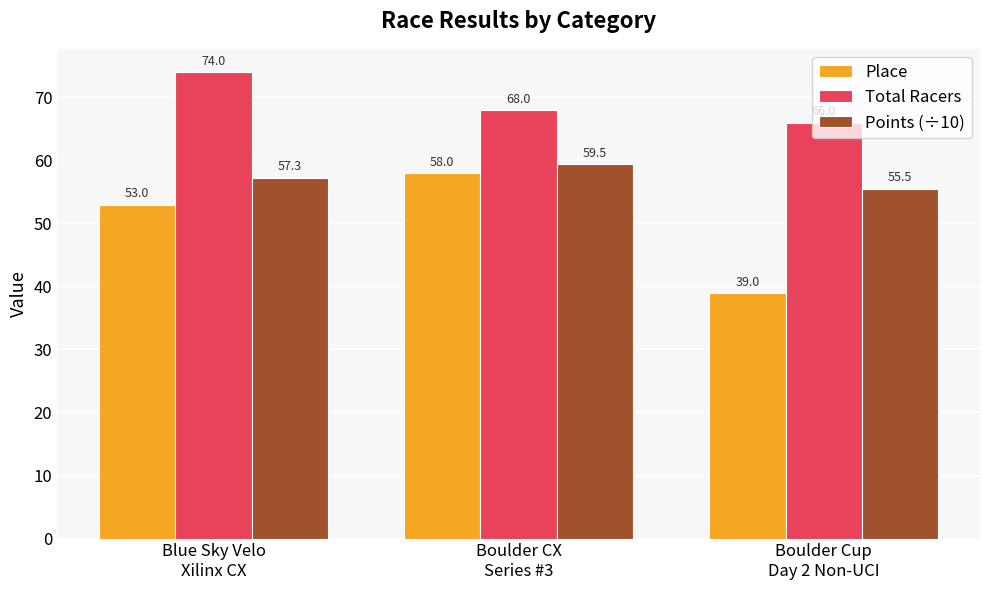

How many values in the Place series are below 53?

1